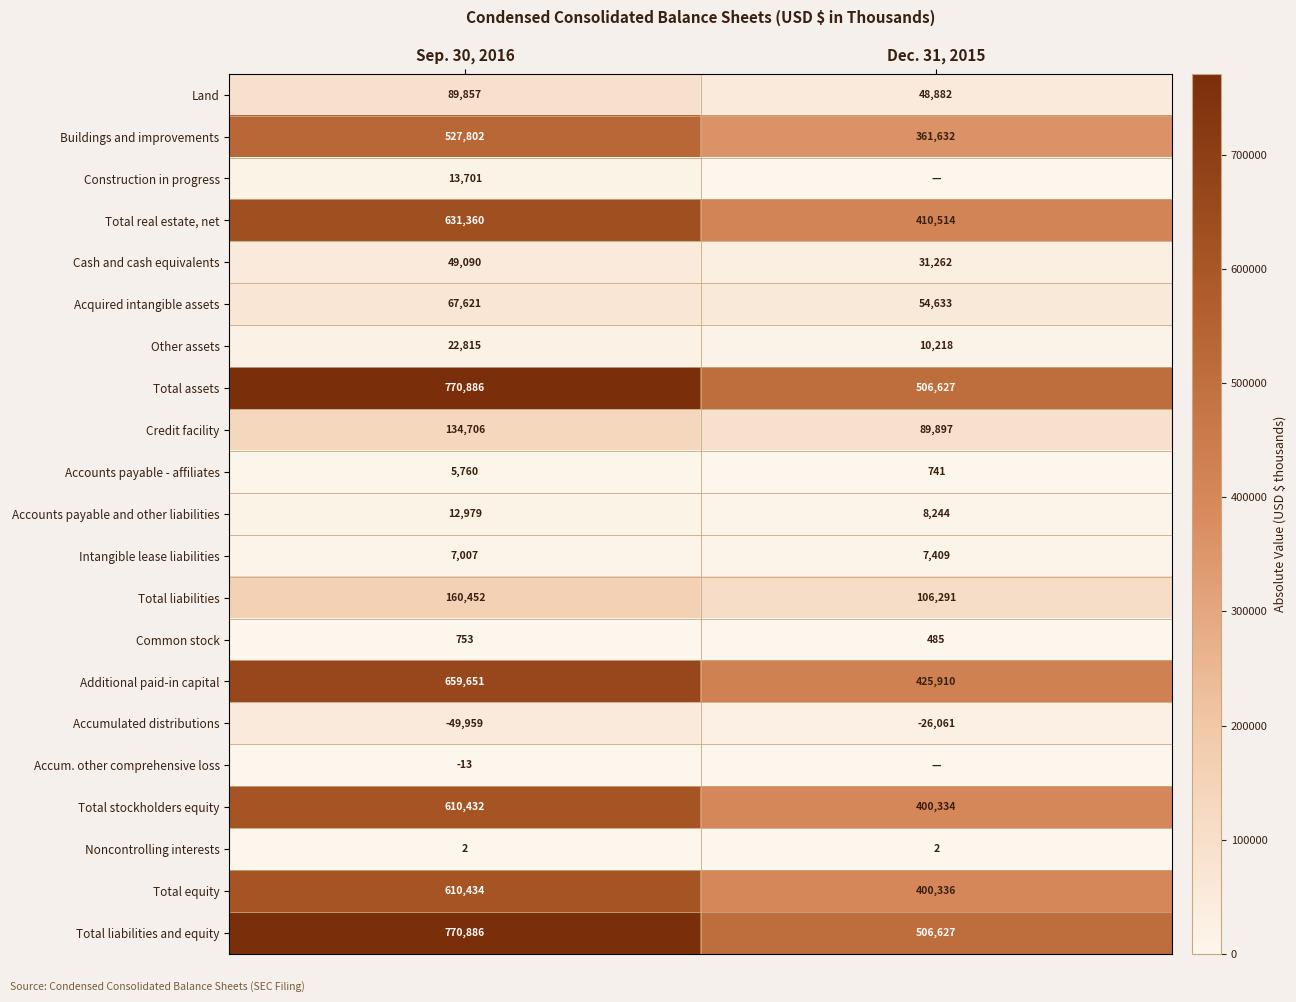

The Acquired intangible assets series shows 90363 at Sep. 30, 2016. True or false?

False